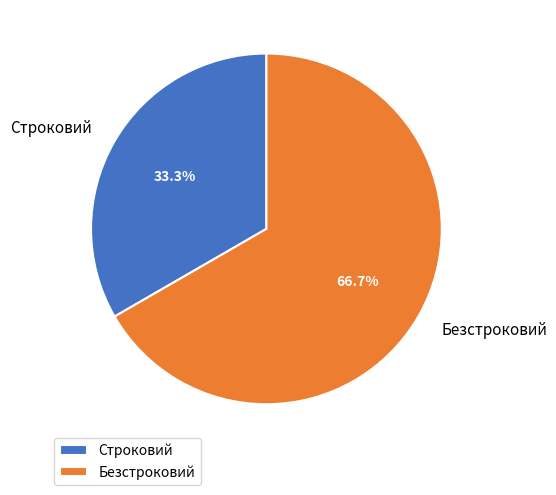

What is the largest slice in the pie chart?

Безстроковий